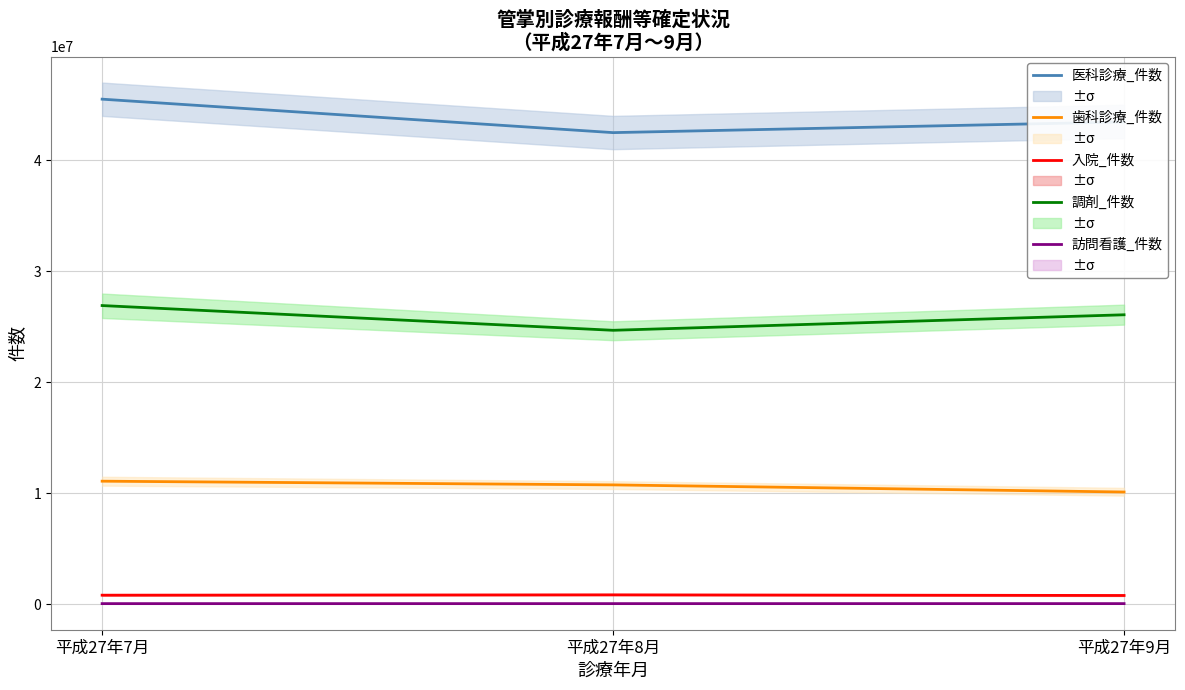

Which series has the largest range (max minus min)?

医科診療_件数